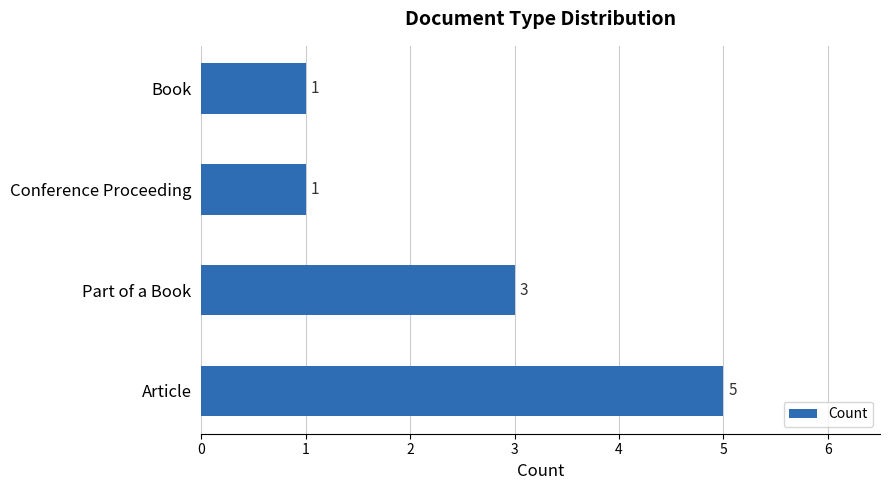

Reading bottom to top, extract all data points from this chart.

5	3	1	1